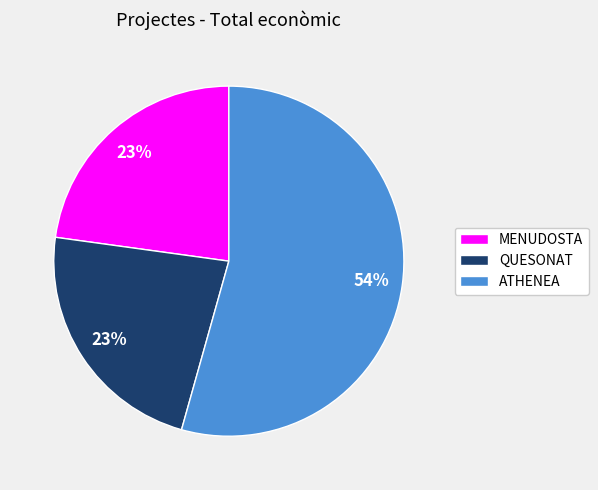

Which slice represents more than half of the pie?

ATHENEA